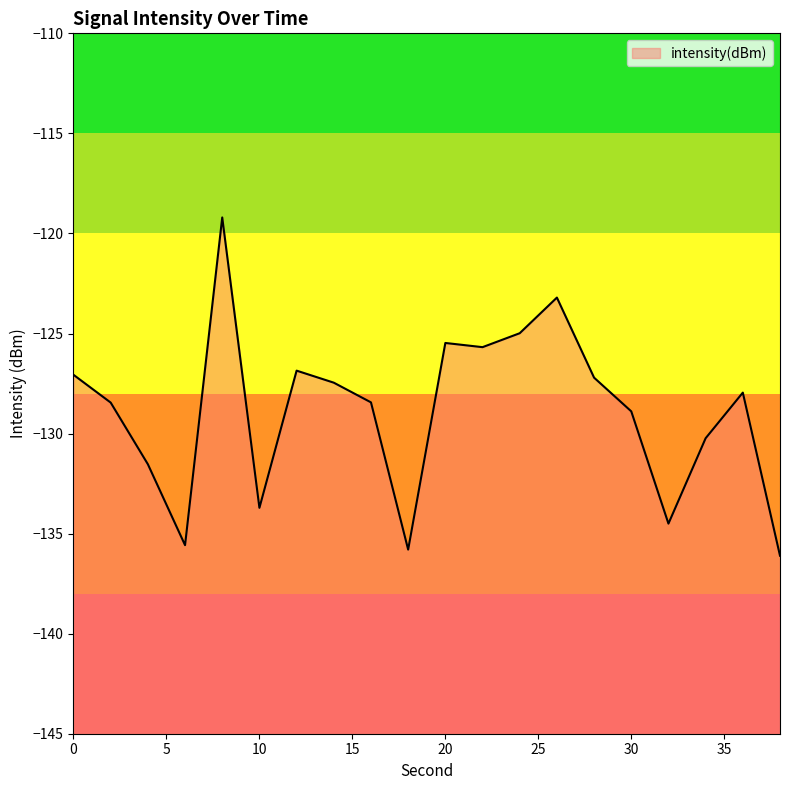

What is the value of the 16th point from the left?

-128.9